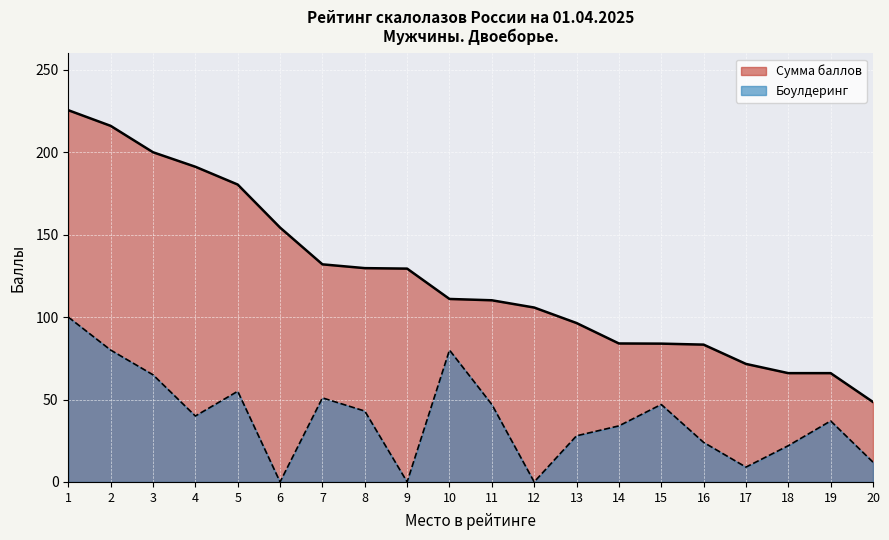

In Боулдеринг, how many points are lower than both neighbors (excluding endpoints)?

5